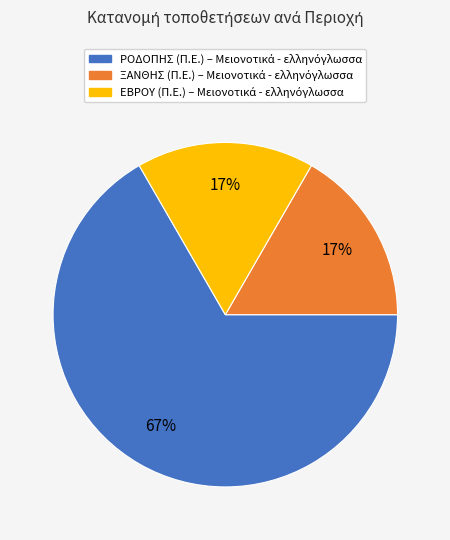

How many slices are in this pie chart?

3